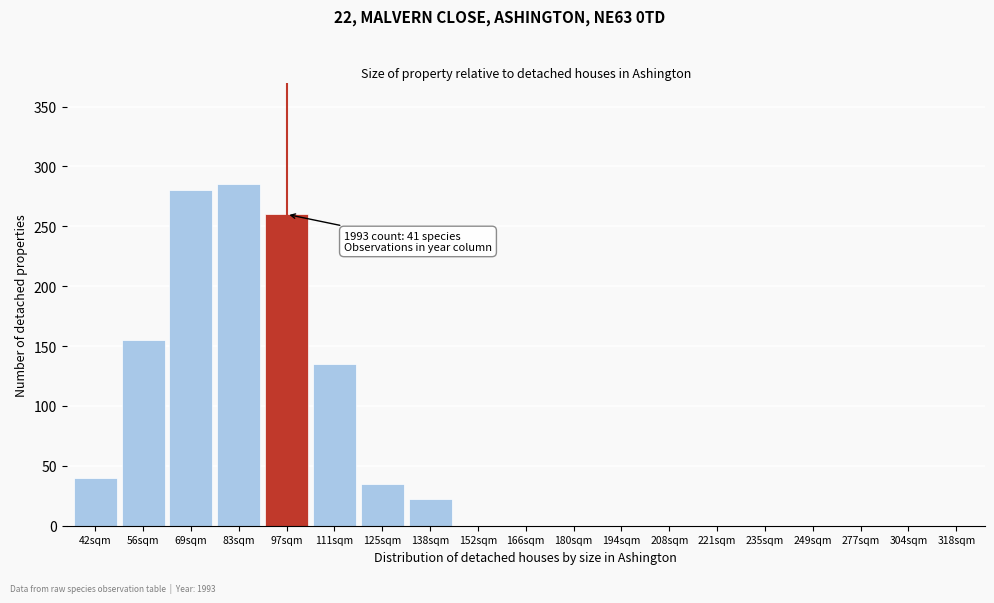

Reading right to left, extract all data points from this chart.

318sqm=0	304sqm=0	277sqm=0	249sqm=0	235sqm=0	221sqm=0	208sqm=0	194sqm=0	180sqm=0	166sqm=0	152sqm=0	138sqm=22	125sqm=35	111sqm=135	97sqm=260	83sqm=285	69sqm=280	56sqm=155	42sqm=40